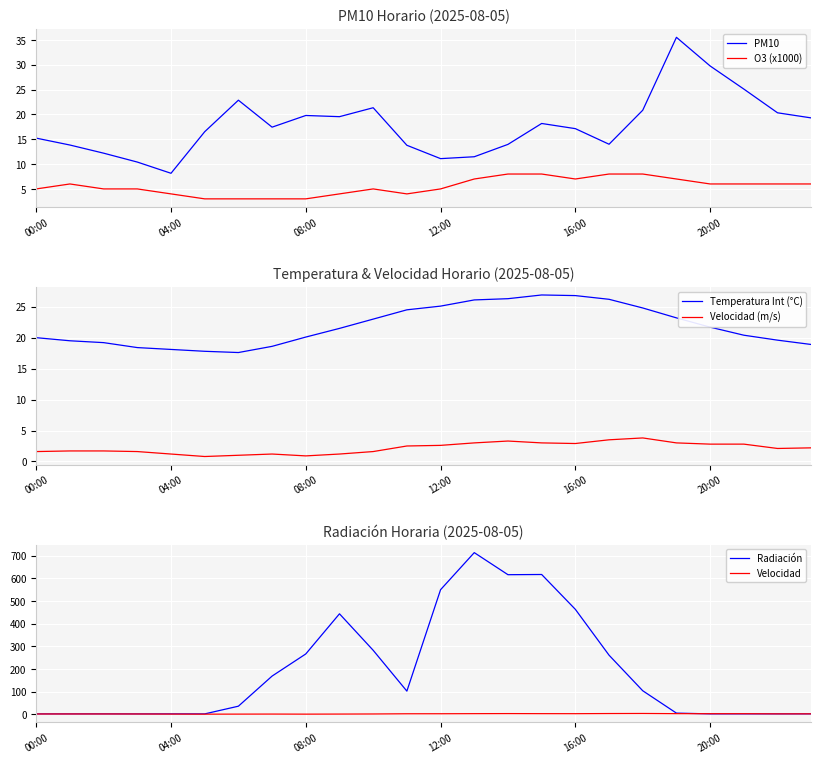

How many interior local peaks does the Velocidad (m/s) series have?

3